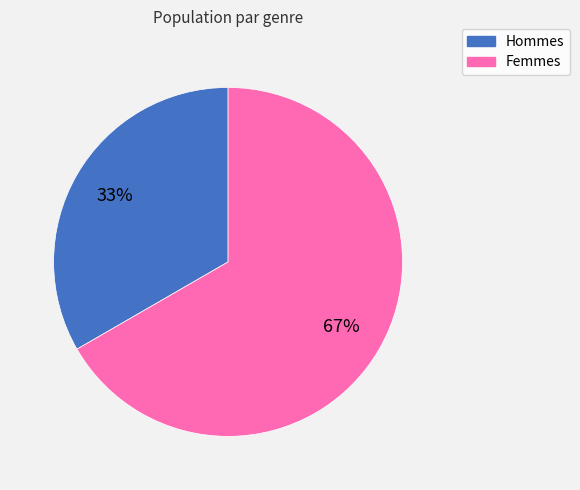

Is there a majority slice in this chart?

Yes